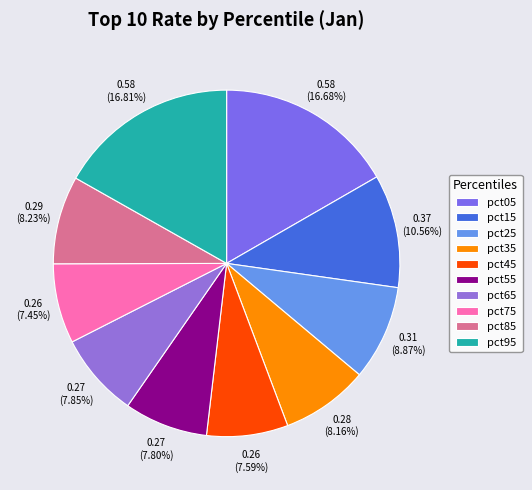

What is the change in value from pct05 to pct65?

-0.3